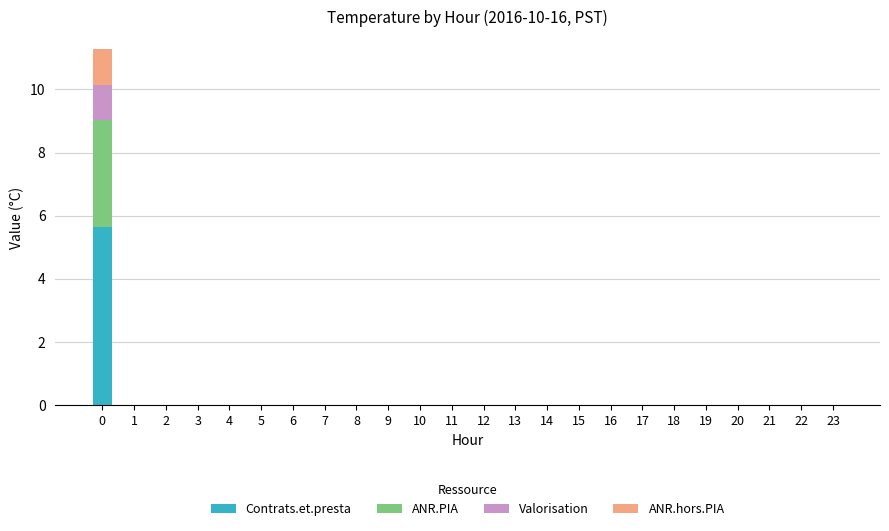

Is it true that Contrats.et.presta equals 0.0 at 20?

True